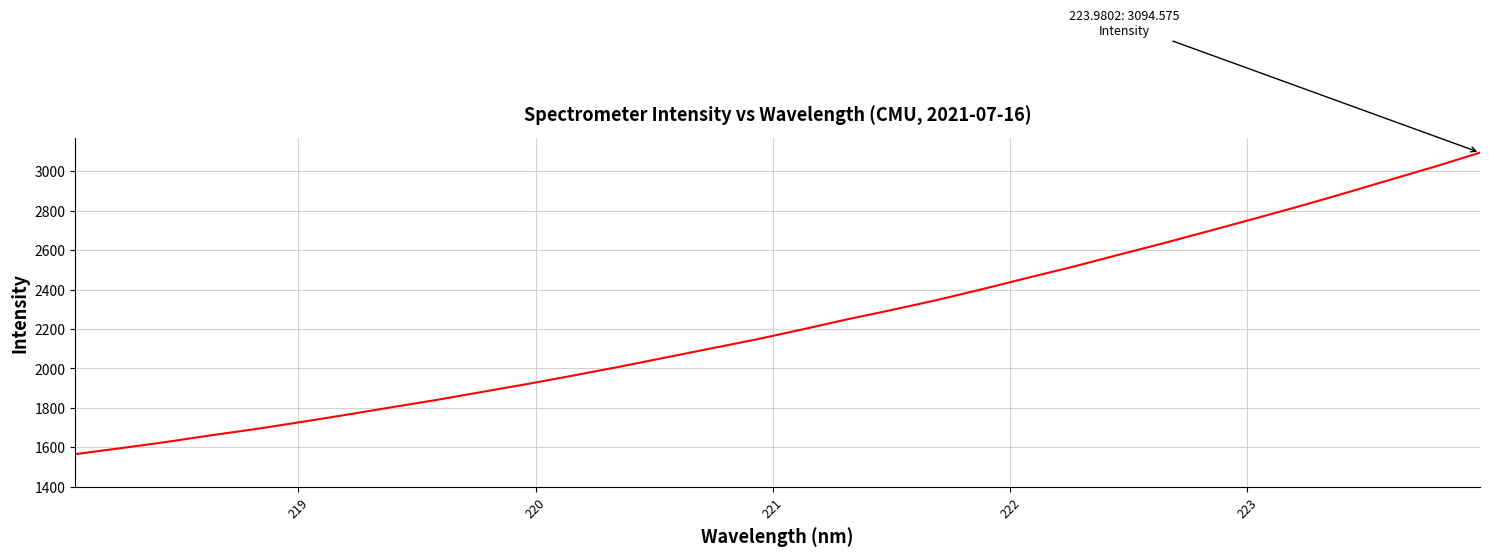

What is the difference between the maximum and minimum values?

1529.2